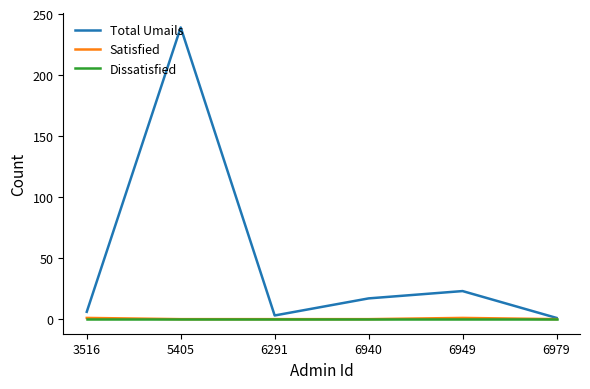

Which series has the largest range (max minus min)?

Total Umails